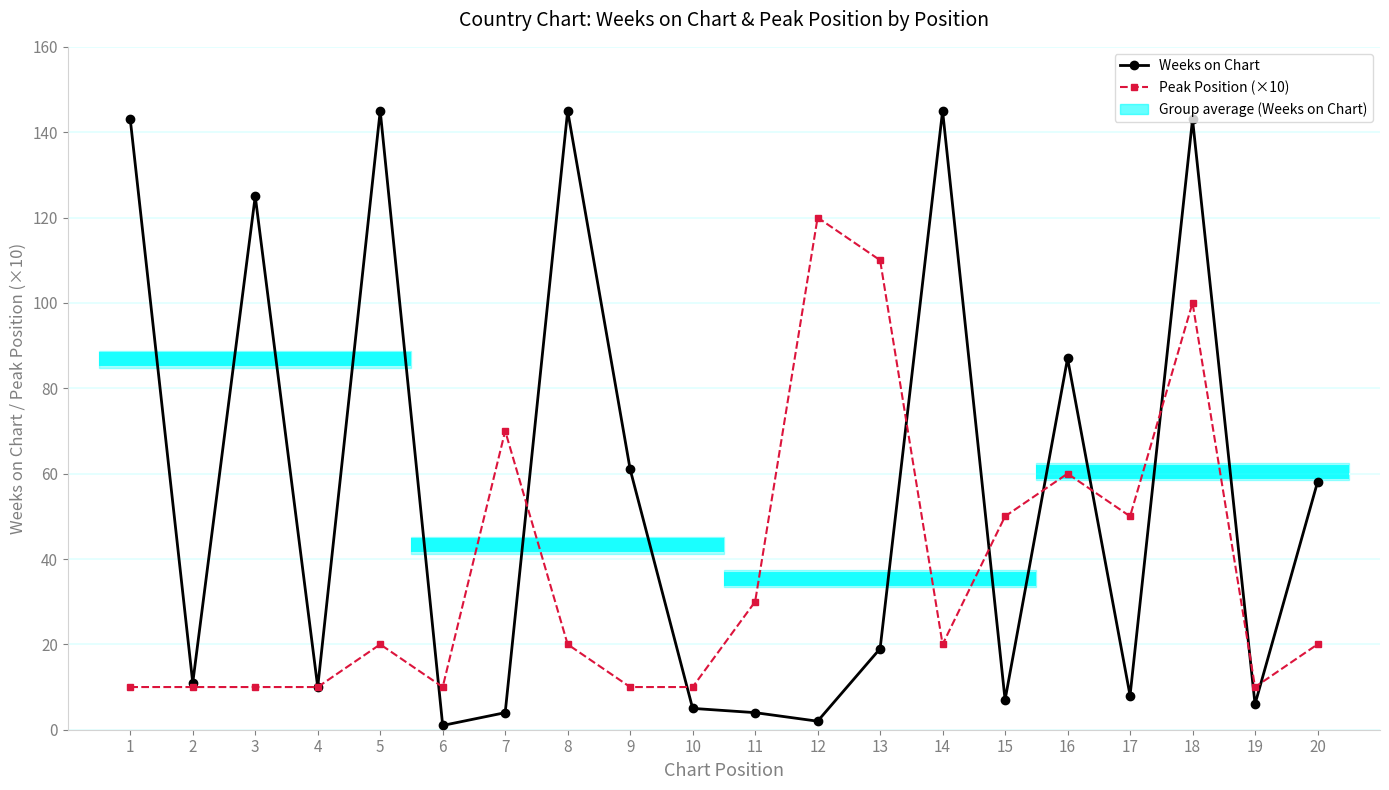

Count the number of categories in the chart.

20